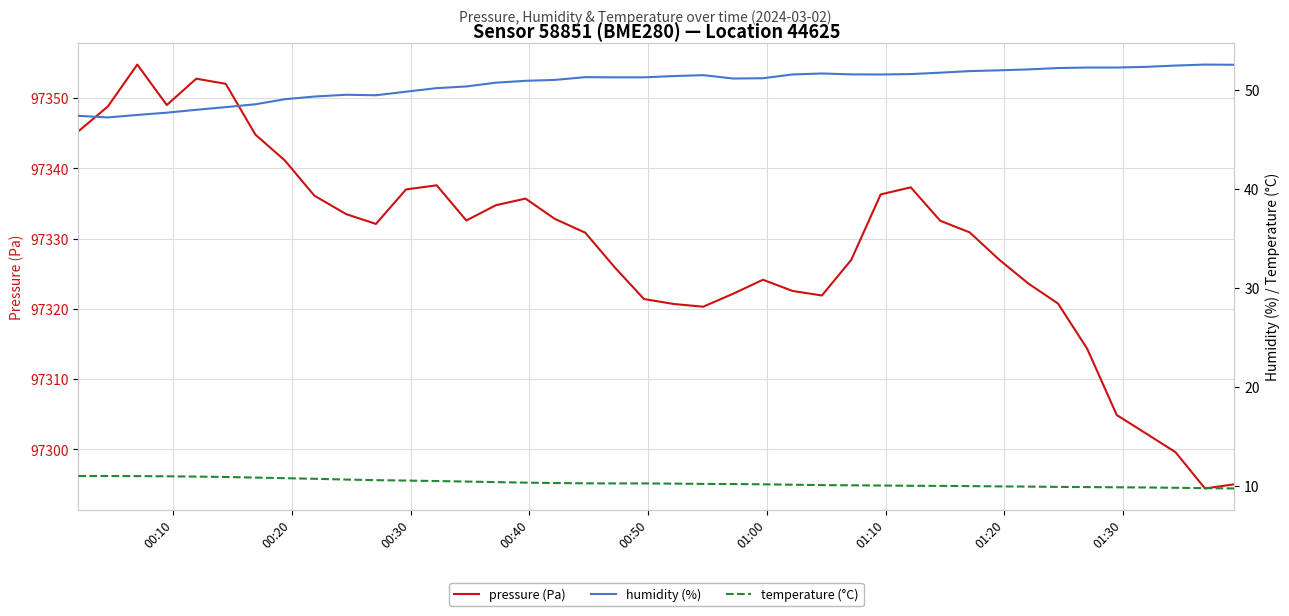

What is the lowest value of the pressure (Pa) series?

97294.4